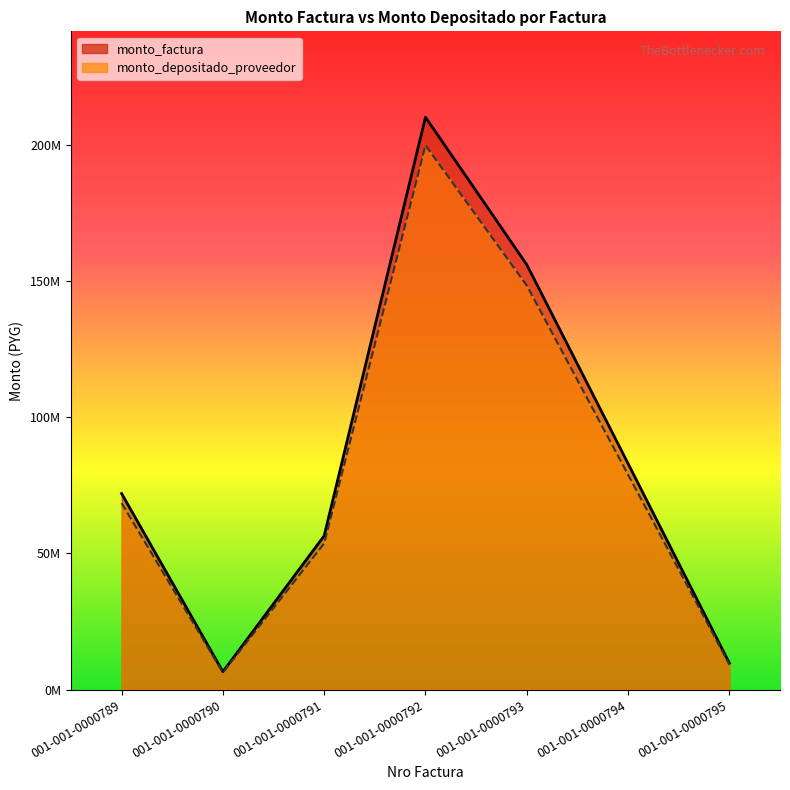

Reading right to left, transcribe all the data shown in this chart.

monto_factura: 9750000	83000000	156000000	210110000	56500000	6600000	72000000
monto_depositado_proveedor: 9272073	78931491	148353164	199810789	53730473	6276480	68470691